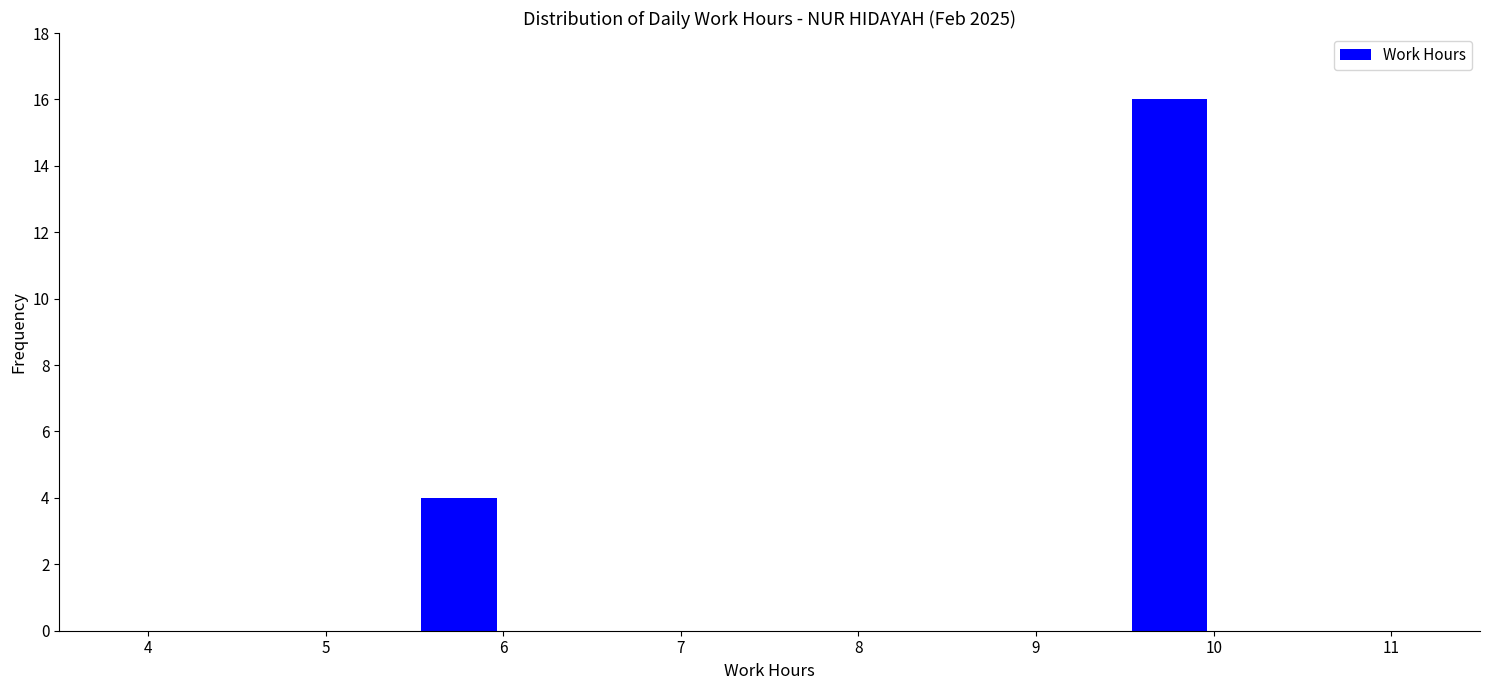

Which range on the x-axis has the tallest bar?

9.5 to 10.0